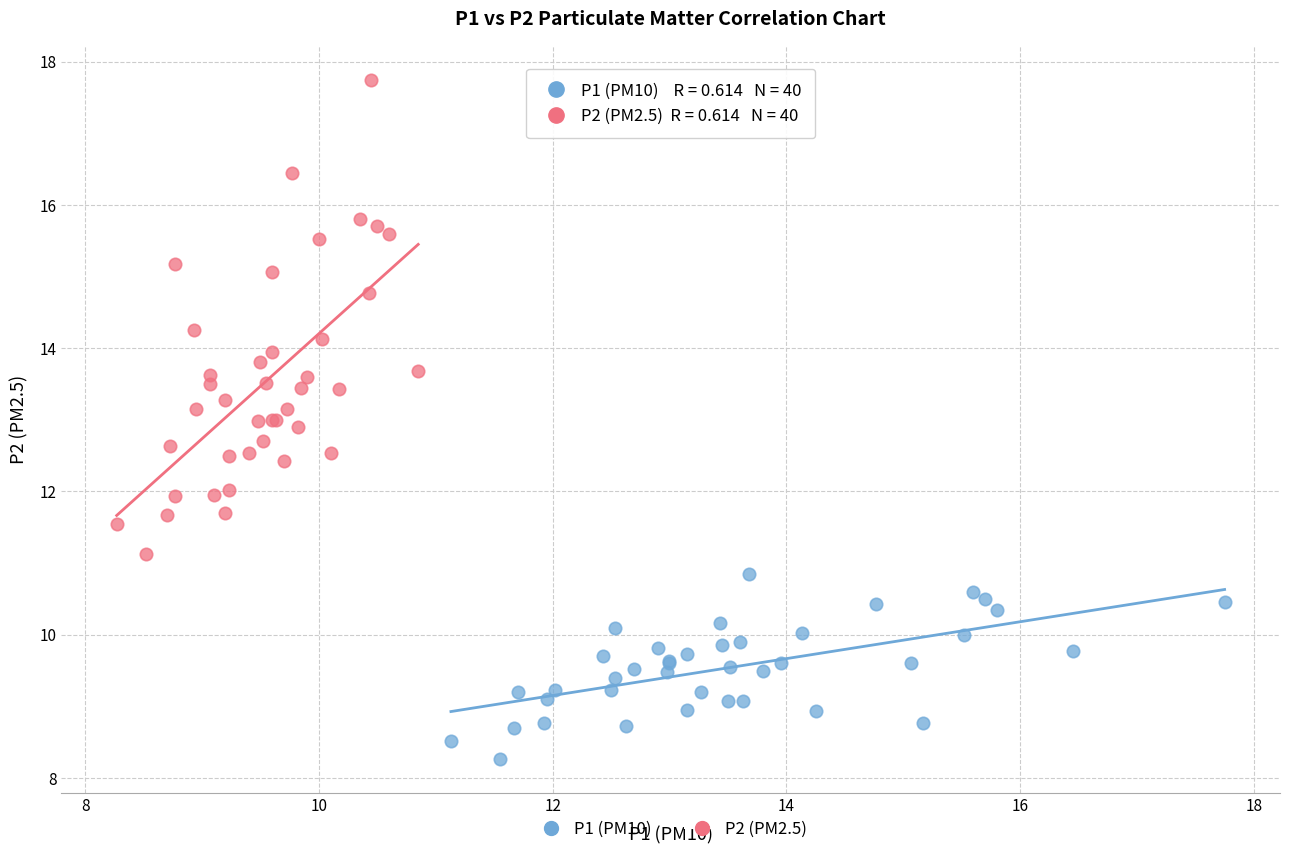

What are all the series names shown in the legend?

P1 (PM10), P2 (PM2.5)